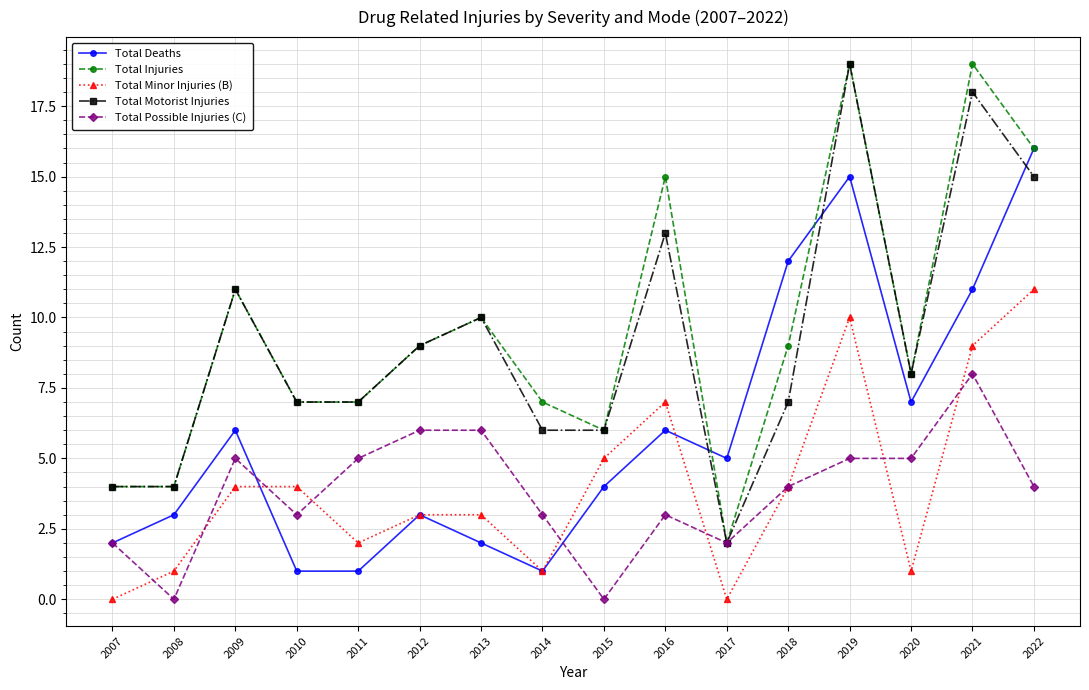

How many data points does each series have?

16